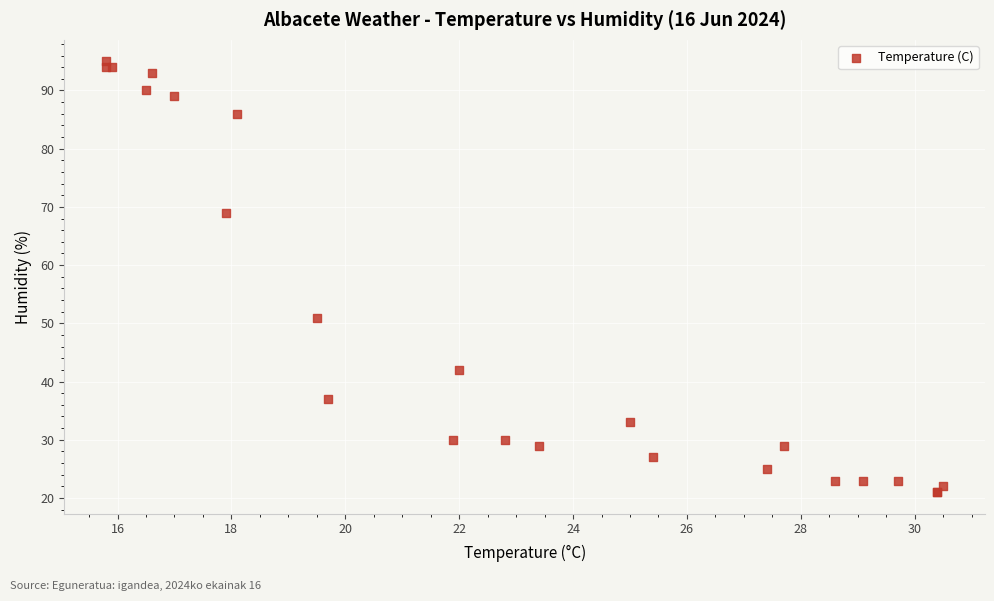

What Y value in the scatter plot is closest to 58?

51